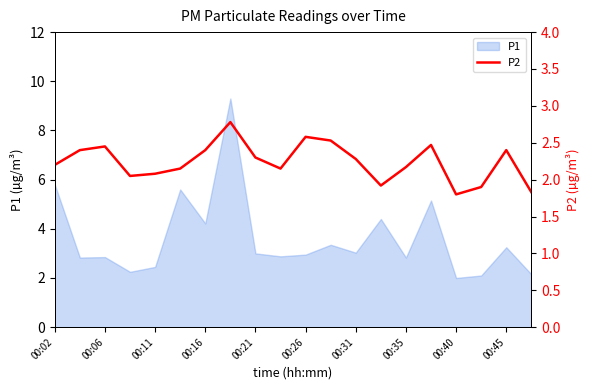

True or false: P1 has a value of 1.9 at 00:35.

False